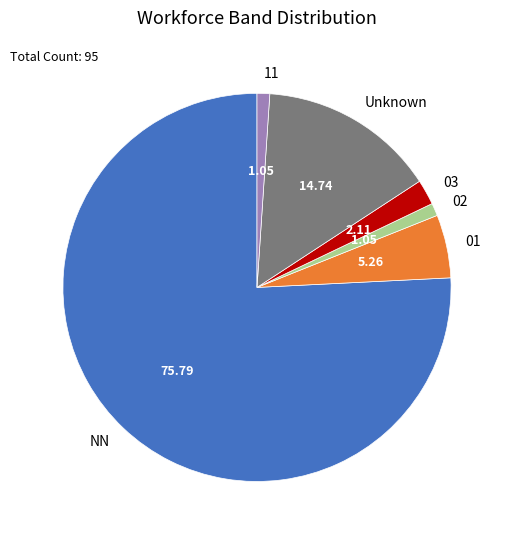

Between 01 and NN, which is larger?

NN